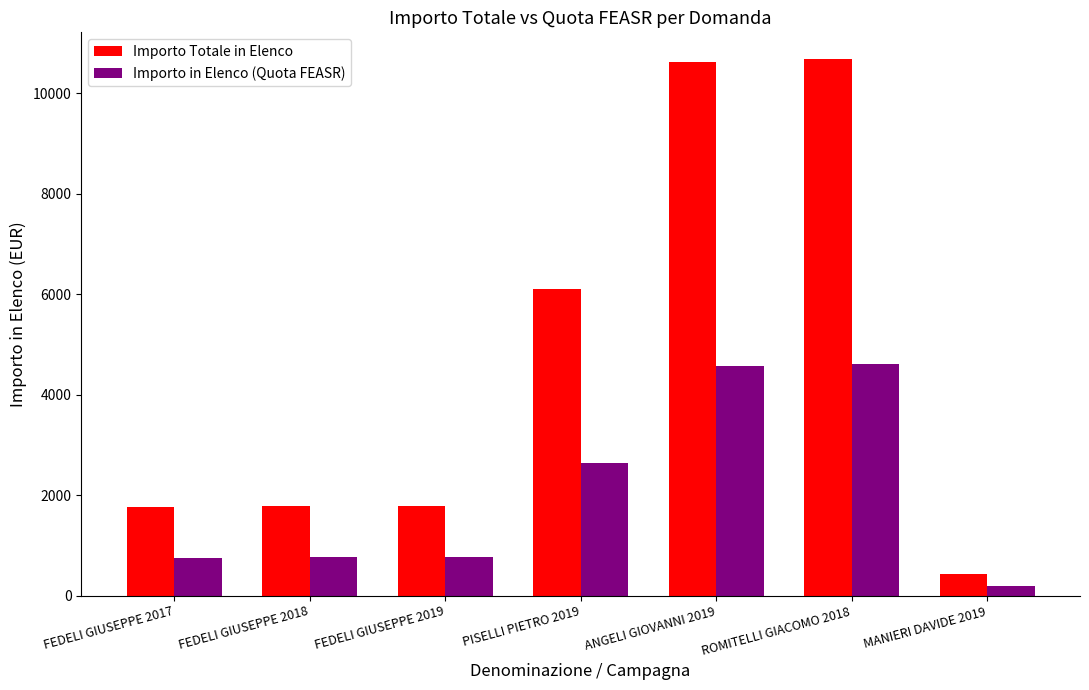

What is the sum of the Importo Totale in Elenco values at FEDELI GIUSEPPE 2019 and ROMITELLI GIACOMO 2018?

12467.5